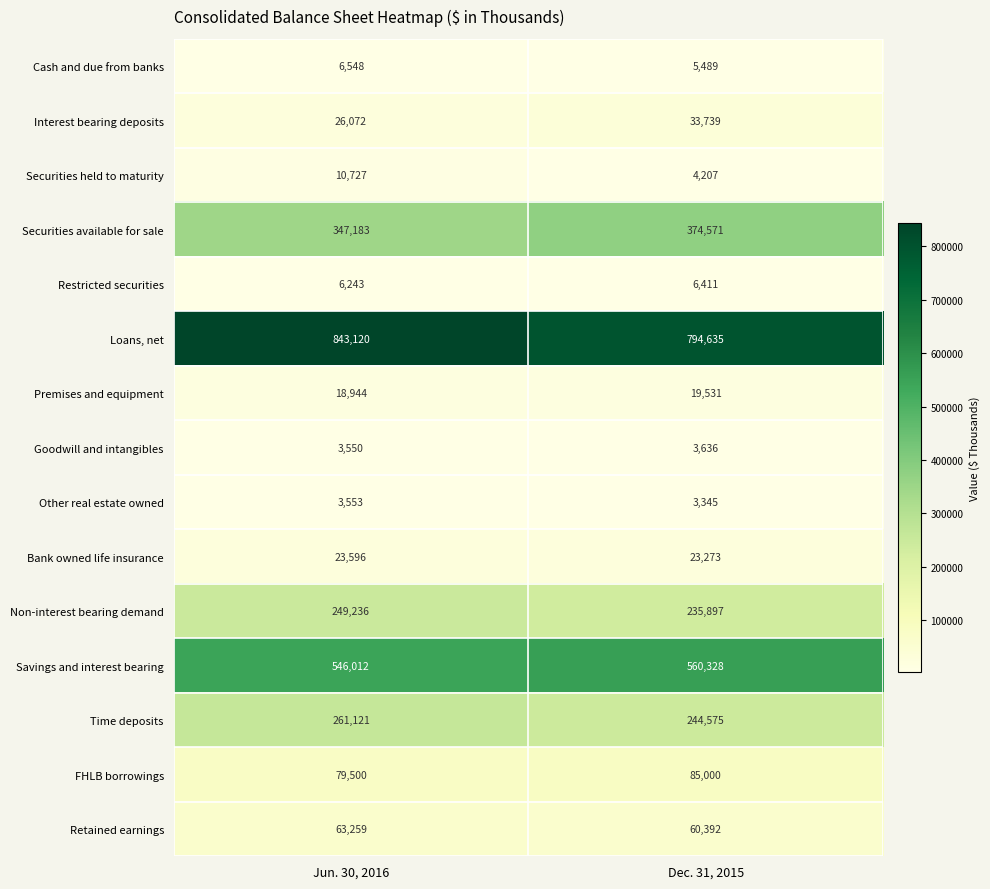

What is the difference between the maximum and minimum values in the Savings and interest bearing series?

14316